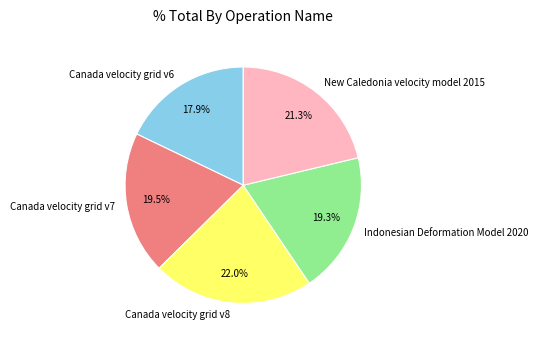

How many segments does this pie chart have?

5